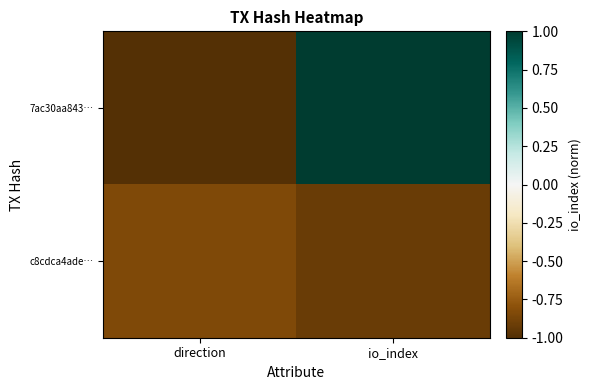

Reading left to right, list all the values displayed in this chart.

7ac30aa843…: direction=-1.0	io_index=1.0
c8cdca4ade…: direction=-0.8	io_index=-0.9